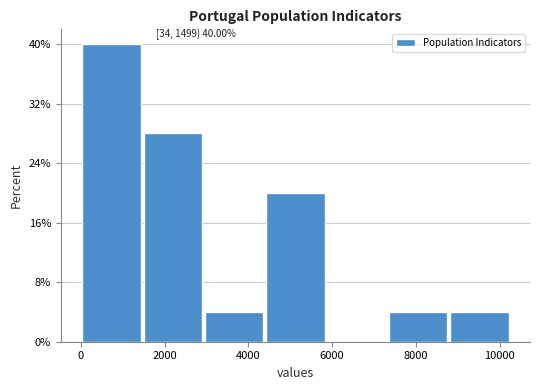

Which range on the x-axis has the tallest bar?

0 to 1400